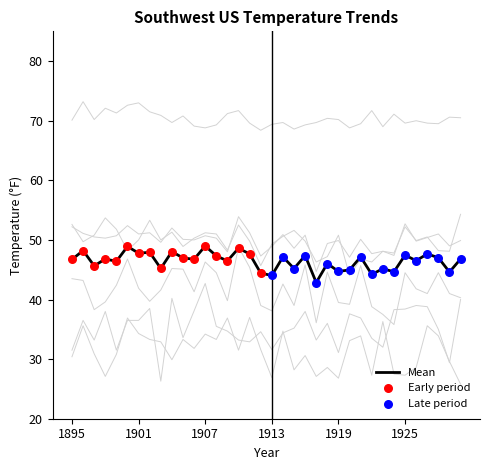

What is the total value across all series at 1930?

280.8